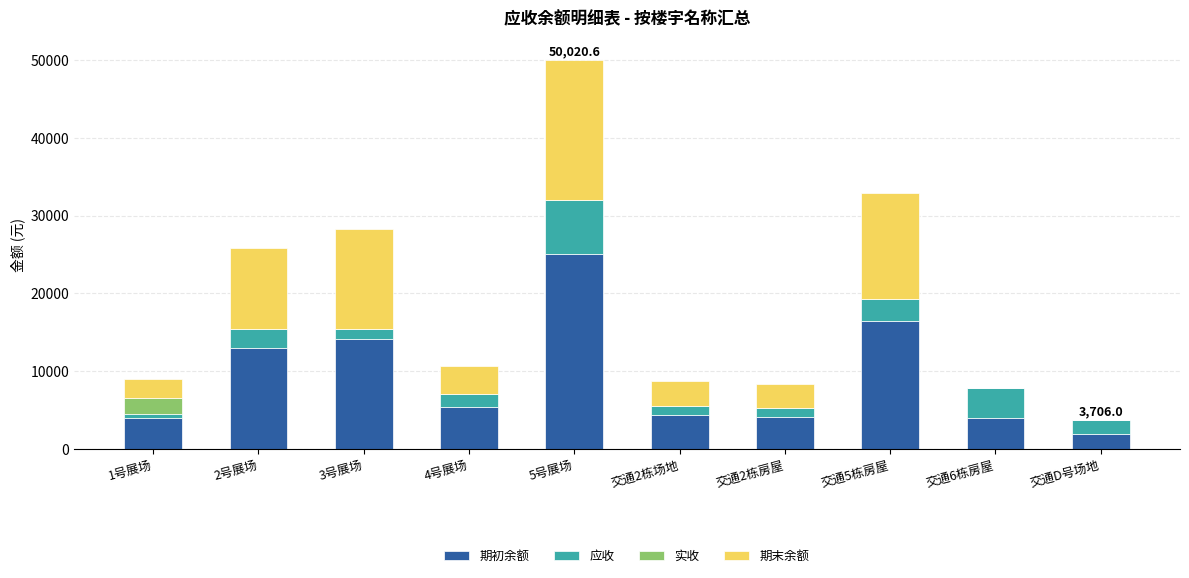

Are the bars grouped side by side (vs. stacked)?

No